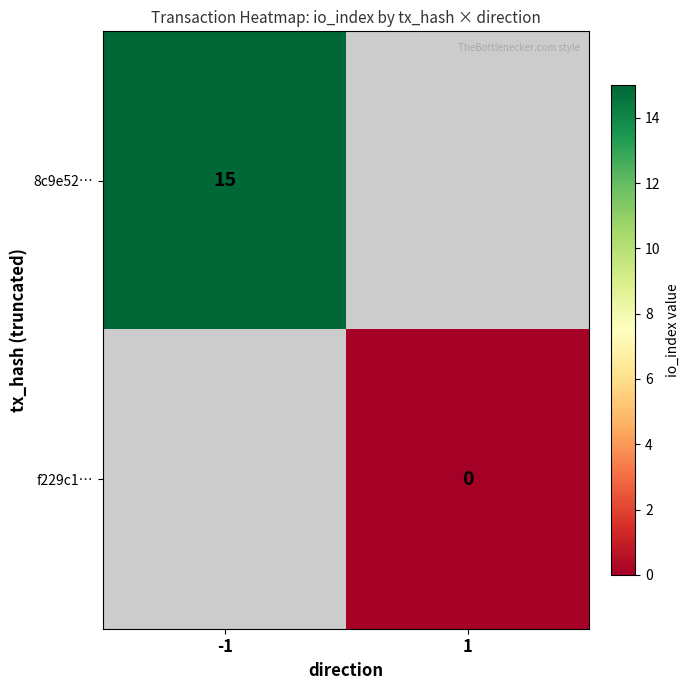

Which category has the highest value across all series?

-1